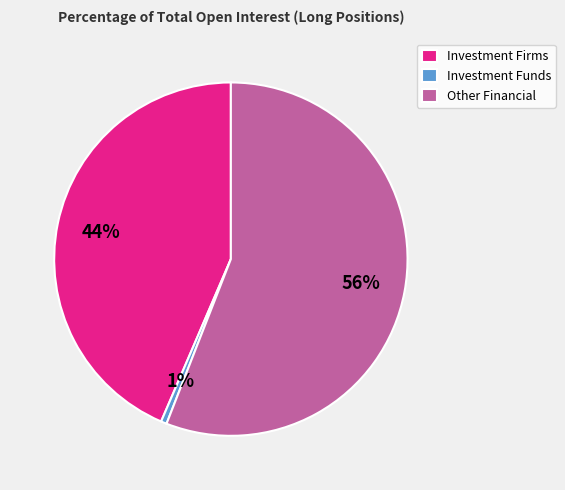

What percentage is the Investment Funds slice, to the nearest percent?

1%